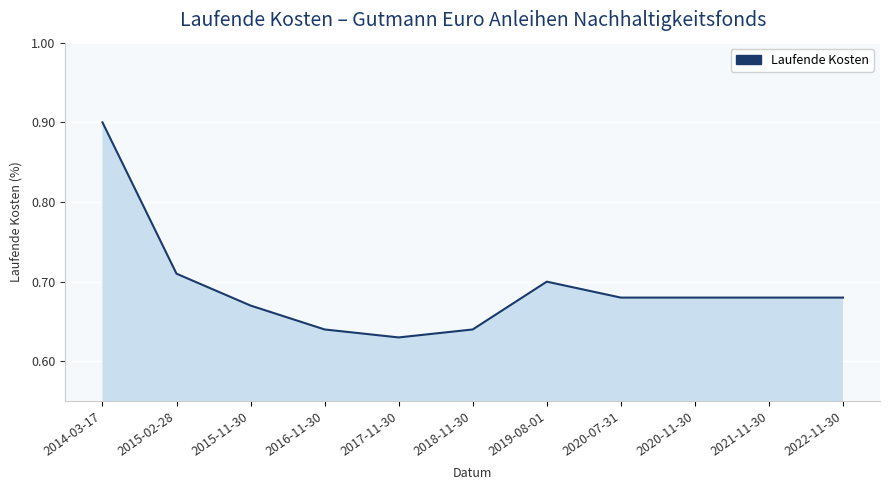

What position from the right is 2016-11-30?

8